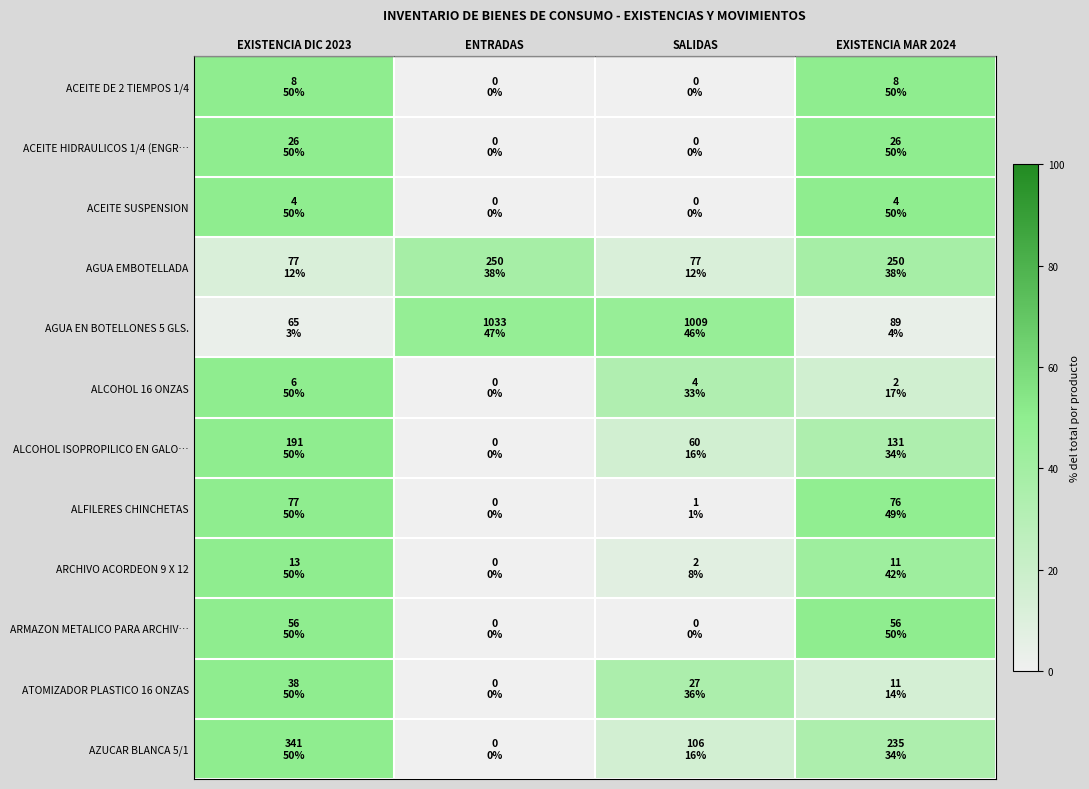

Count the number of data series in this chart.

12